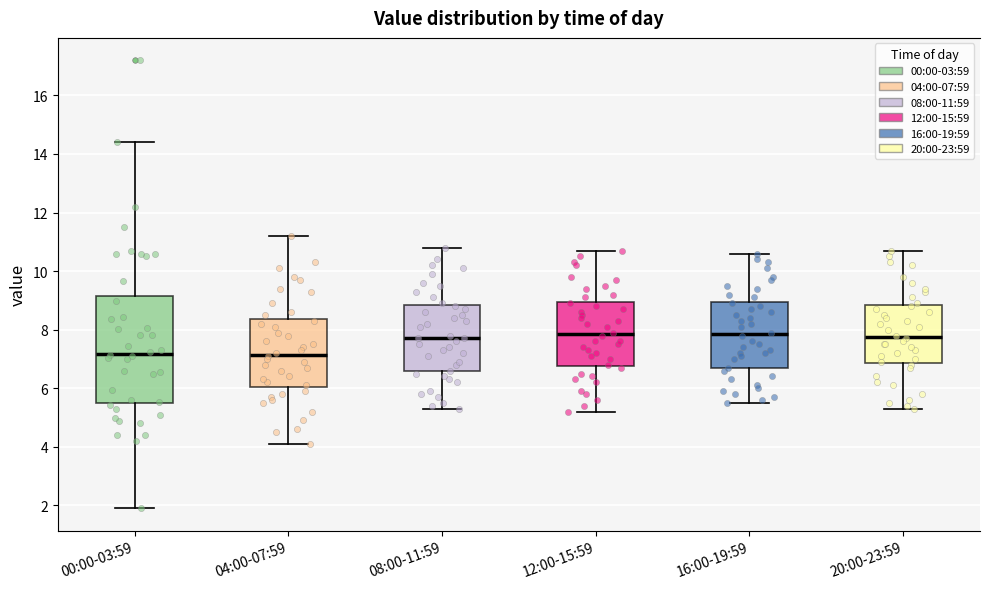

Reading left to right, transcribe this box plot: for each box, give where its median line is, the range the box spans, and where its two whiskers end, as read against the y-axis. The values are not printed on the chart, so give them approximately, as read against the axis.

00:00-03:59: median 7.2, box 5.6 to 9.2, whiskers 2.0 to 14.4
04:00-07:59: median 7.2, box 6.0 to 8.4, whiskers 4.2 to 11.2
08:00-11:59: median 7.8, box 6.6 to 8.8, whiskers 5.4 to 10.8
12:00-15:59: median 7.8, box 6.8 to 9.0, whiskers 5.2 to 10.8
16:00-19:59: median 7.8, box 6.6 to 9.0, whiskers 5.6 to 10.6
20:00-23:59: median 7.8, box 6.8 to 8.8, whiskers 5.4 to 10.8